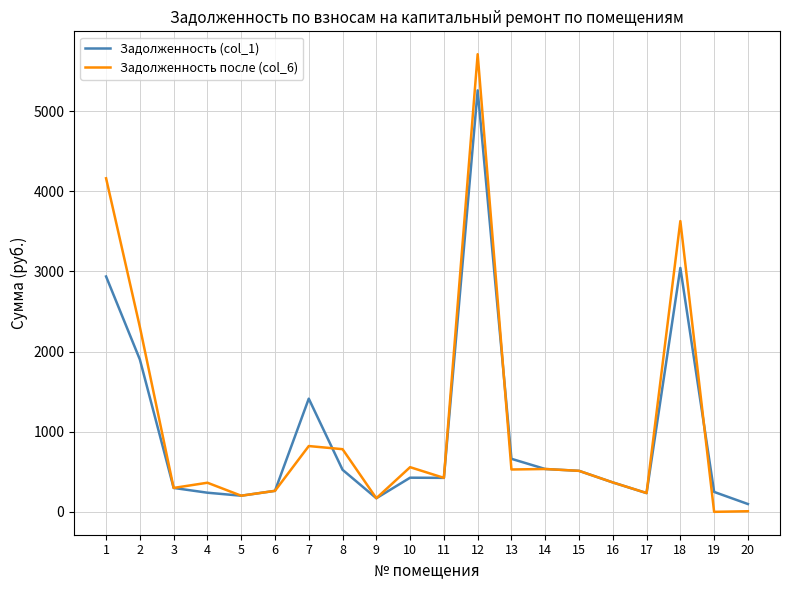

How many lines are shown in the chart?

2